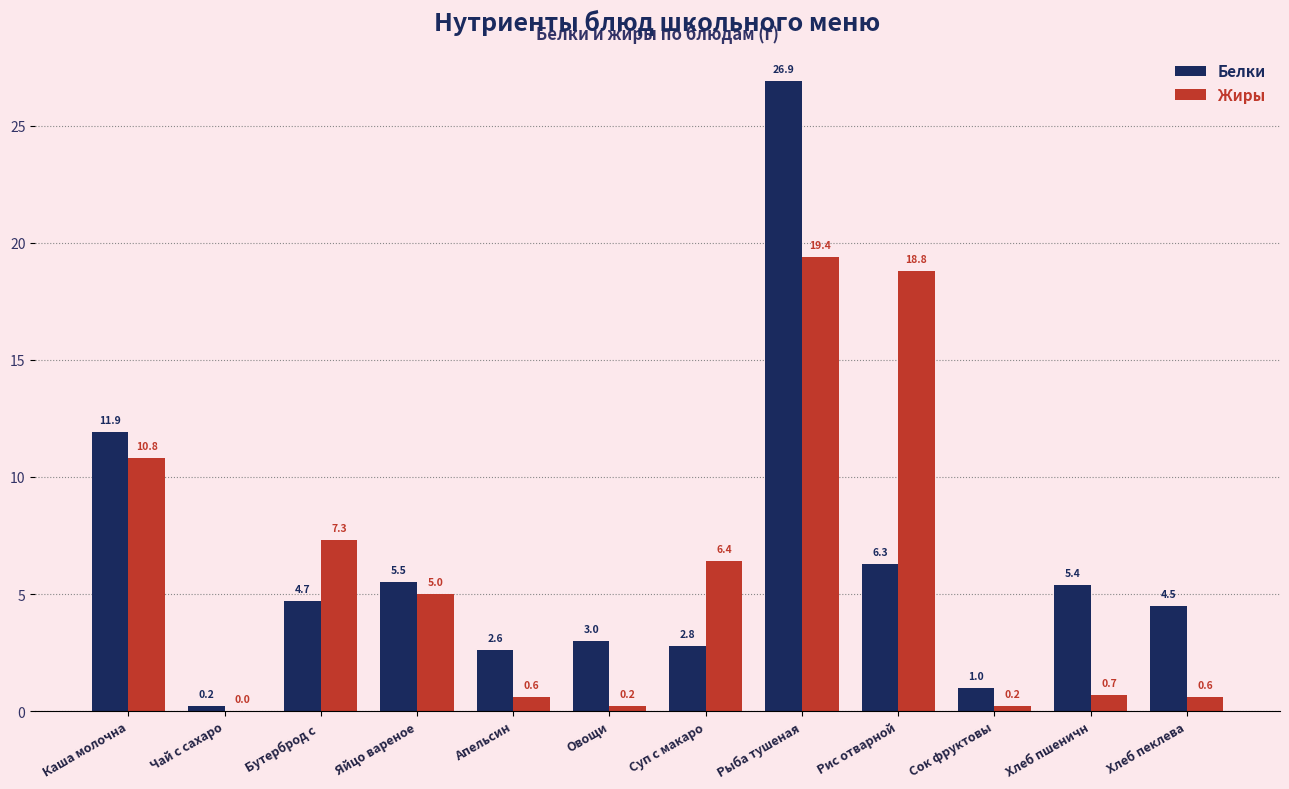

How many categories are shown in the chart?

12